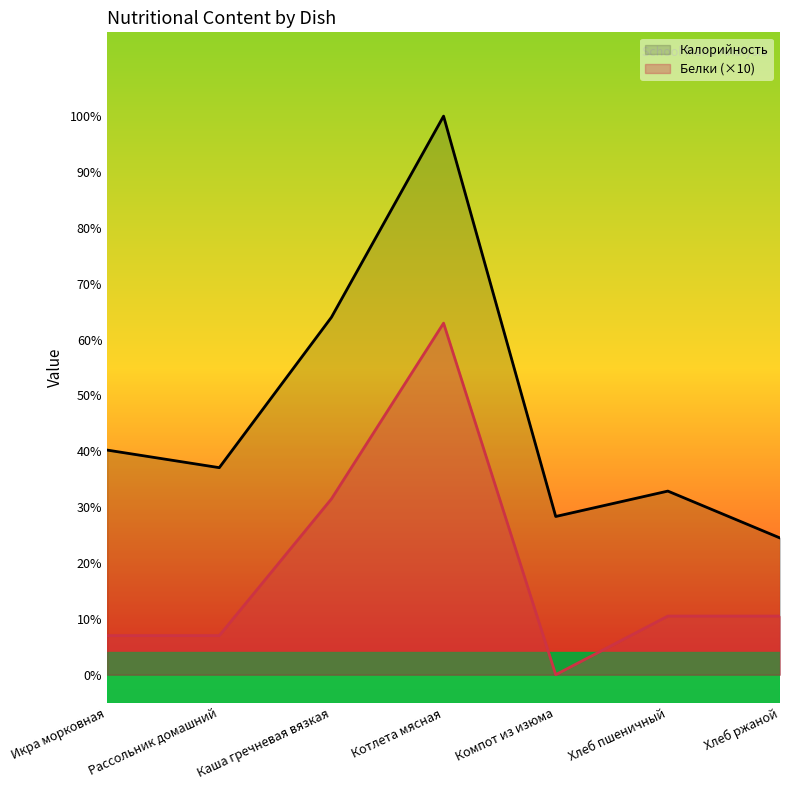

What is the label of the 4th point from the left?

Котлета мясная